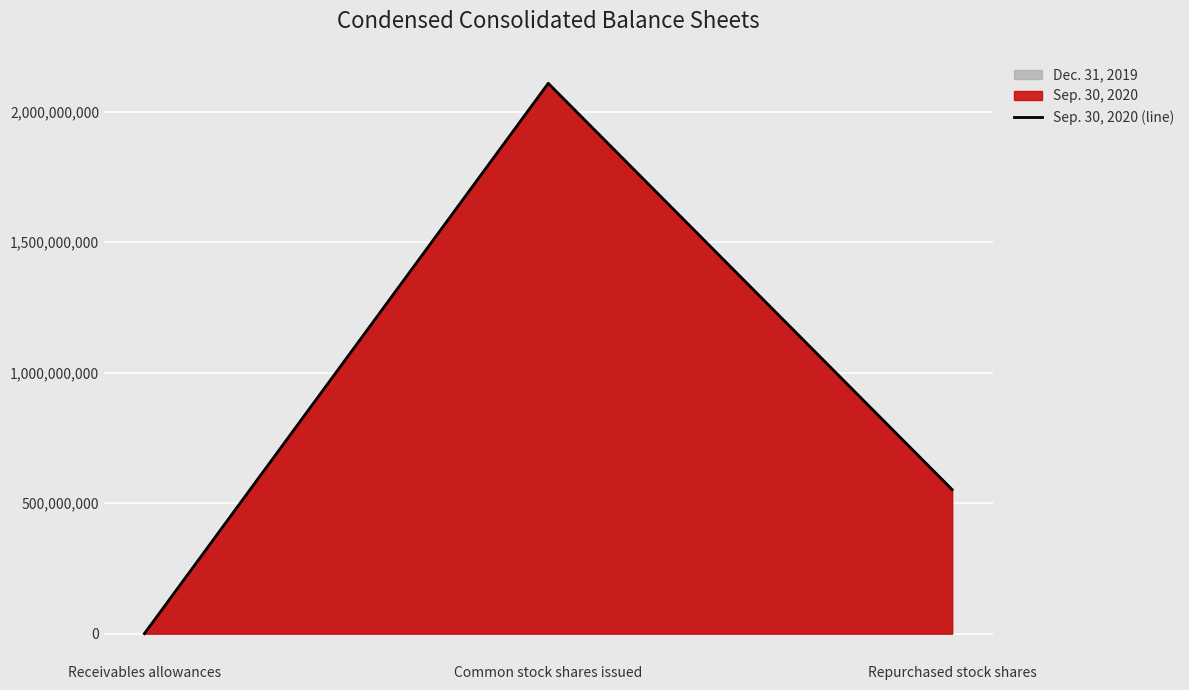

At which category does the chart reach its peak across all series?

Common stock shares issued